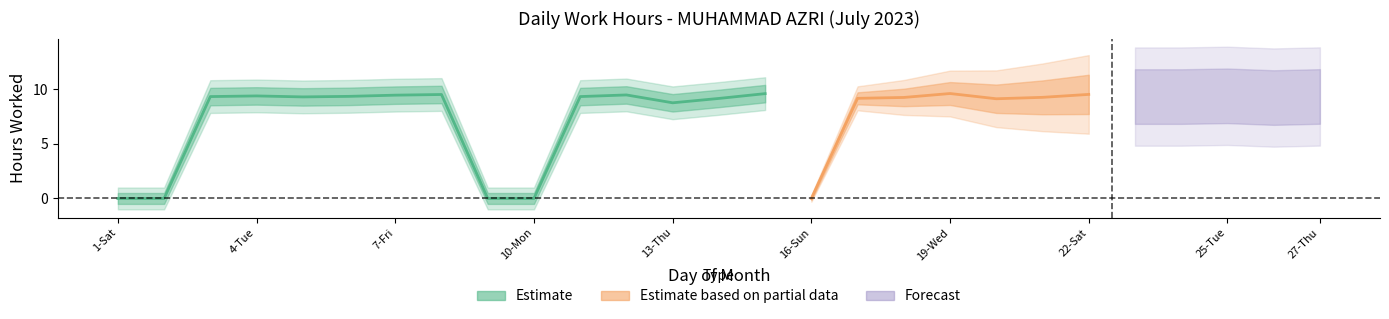

Rank the categories by value from lowest to highest.

1, 2, 9, 10, 16, 23, 24, 13, 20, 14, 17, 26, 18, 21, 5, 3, 11, 27, 6, 4, 25, 7, 12, 8, 22, 15, 19